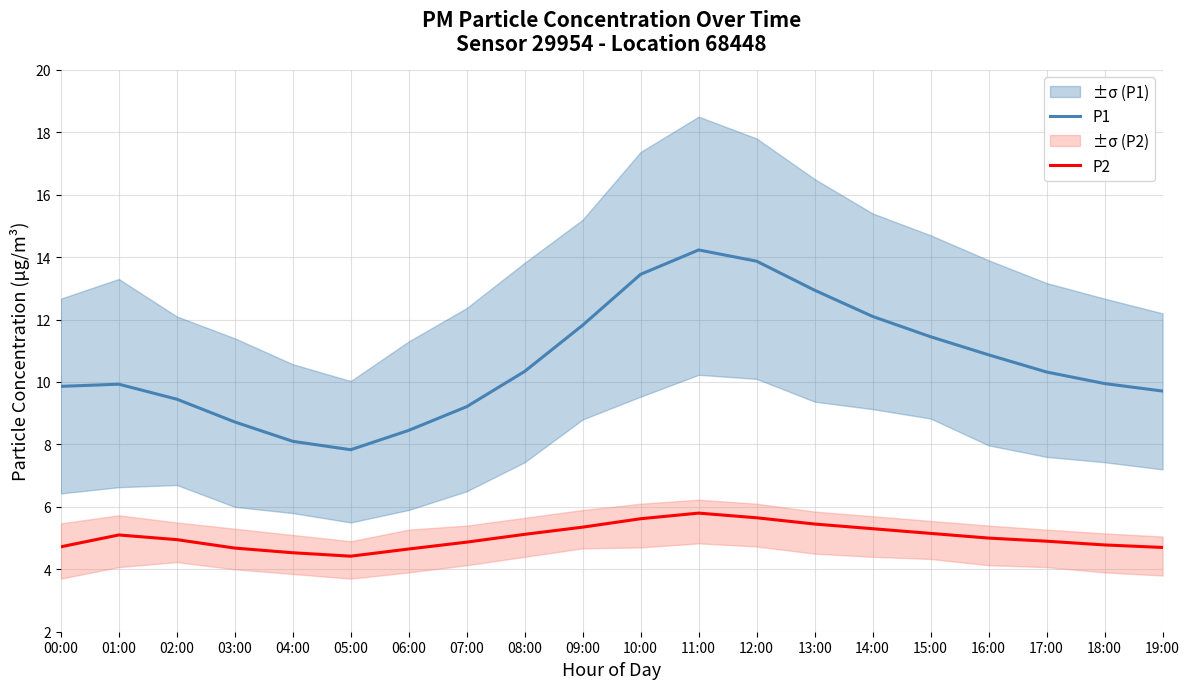

Reading left to right, extract all data points from this chart.

P1: 00:00=9.9	01:00=9.9	02:00=9.4	03:00=8.7	04:00=8.1	05:00=7.8	06:00=8.4	07:00=9.2	08:00=10.3	09:00=11.8	10:00=13.4	11:00=14.2	12:00=13.9	13:00=12.9	14:00=12.1	15:00=11.4	16:00=10.9	17:00=10.3	18:00=9.9	19:00=9.7
P2: 00:00=4.7	01:00=5.1	02:00=5.0	03:00=4.7	04:00=4.5	05:00=4.4	06:00=4.7	07:00=4.9	08:00=5.1	09:00=5.3	10:00=5.6	11:00=5.8	12:00=5.7	13:00=5.5	14:00=5.3	15:00=5.2	16:00=5.0	17:00=4.9	18:00=4.8	19:00=4.7